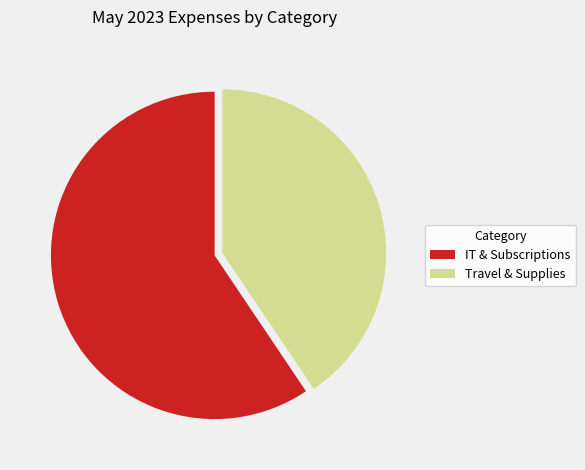

True or false: IT & Subscriptions accounts for 59% of the total.

True